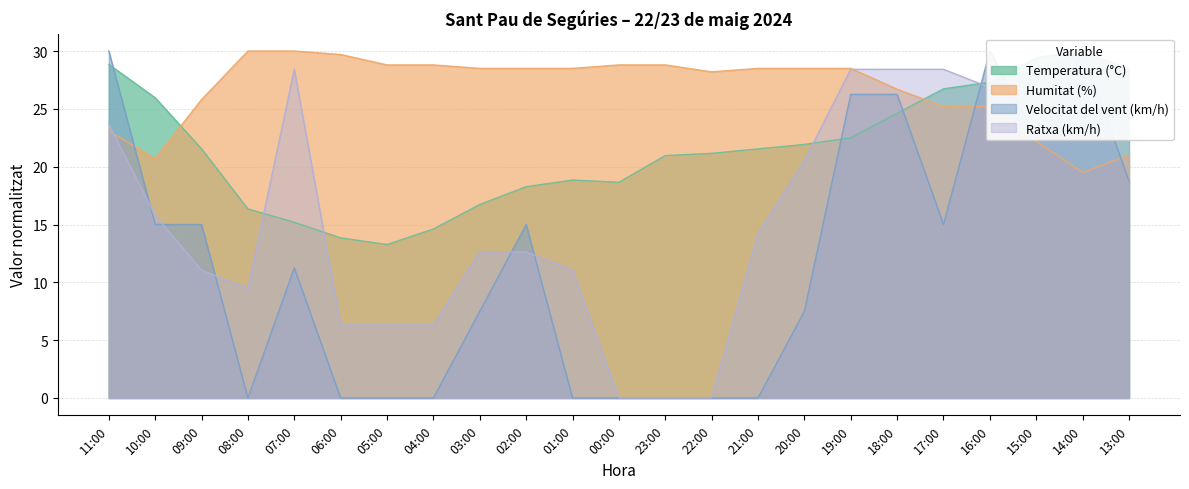

True or false: Humitat (%) has a value of 22.2 at 15:00.

True